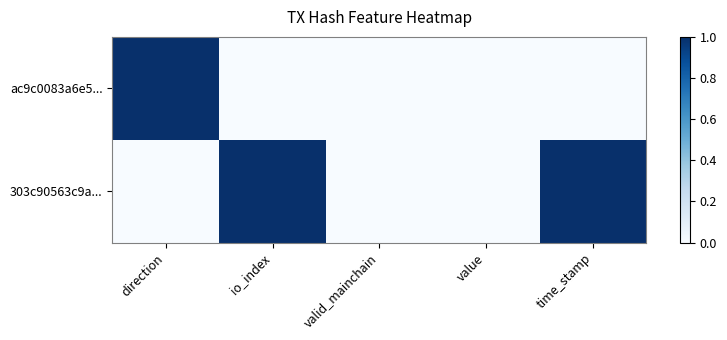

List the series in order of their overall mean, highest first.

303c90563c9a..., ac9c0083a6e5...